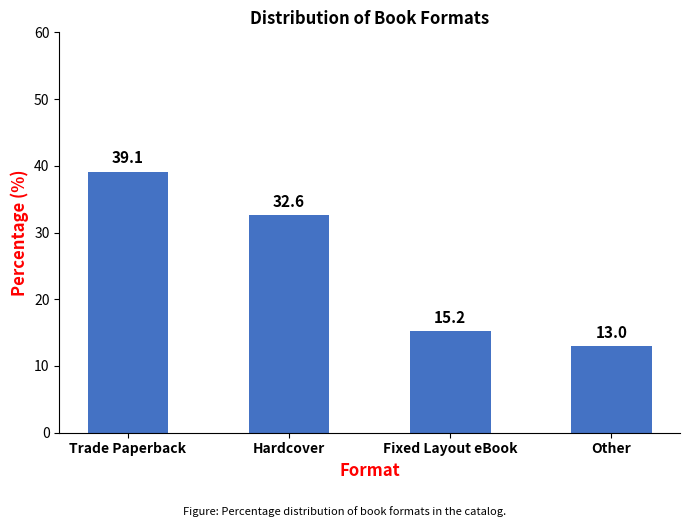

How many bars are there in total?

4